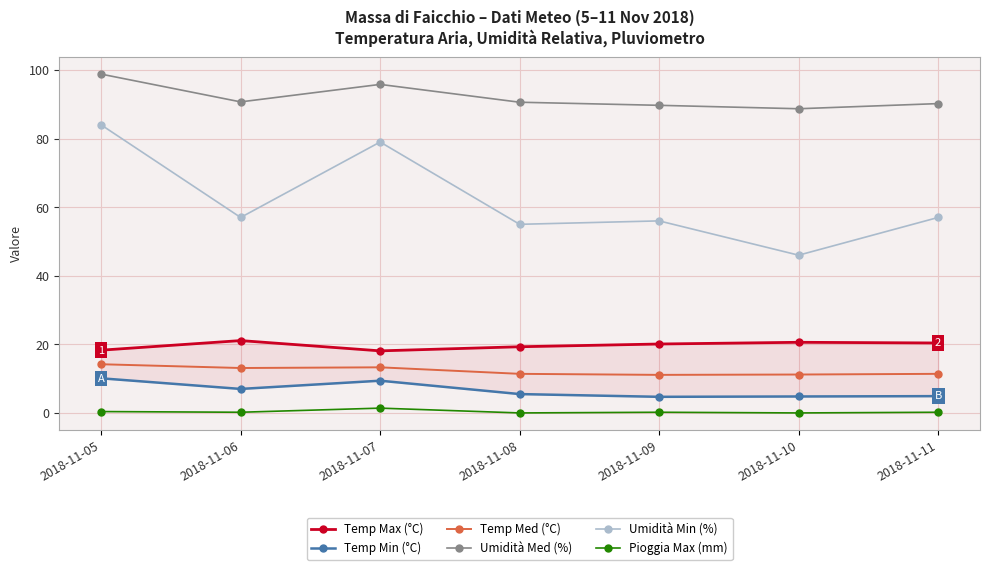

What is the value of the Pioggia Max (mm) point at the 5th from the left?

0.2